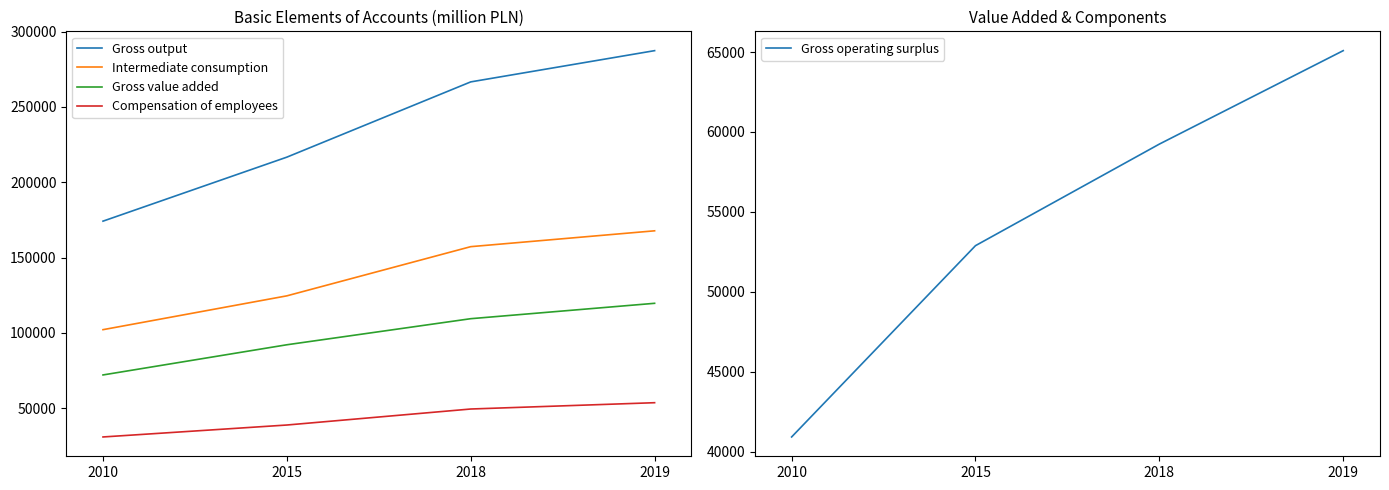

How many data points in Gross output are less than 266629?

2